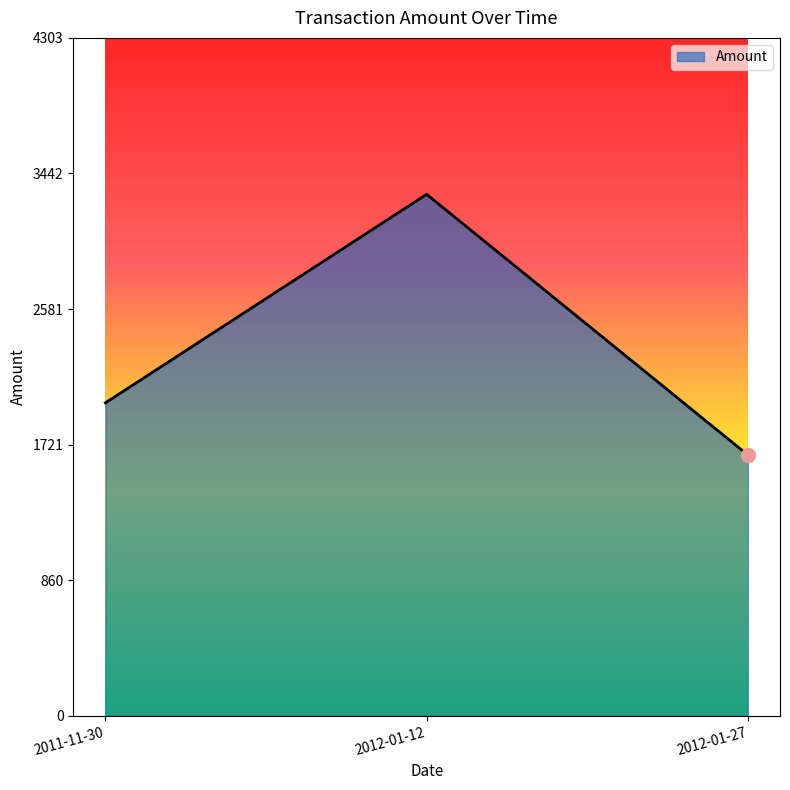

List the labels in order of value, largest first.

2012-01-12, 2011-11-30, 2012-01-27